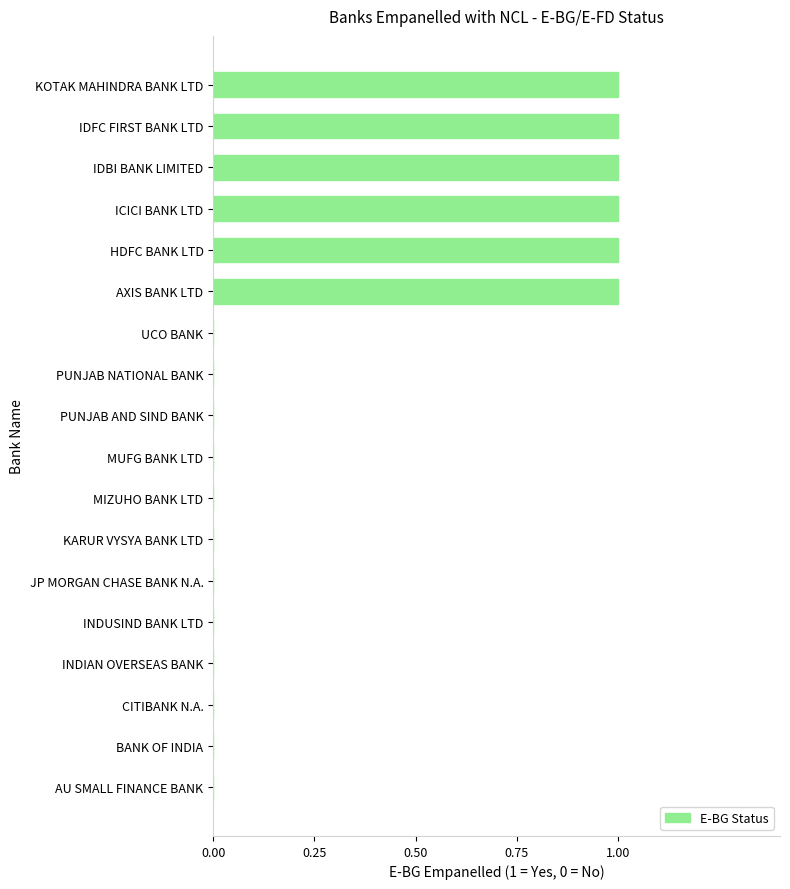

What is the sum of all values?

6